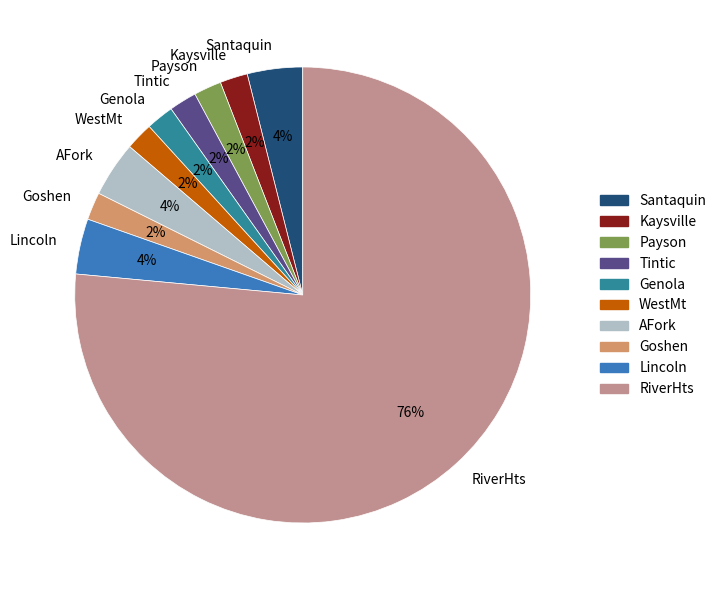

Count the number of slices in the pie.

10